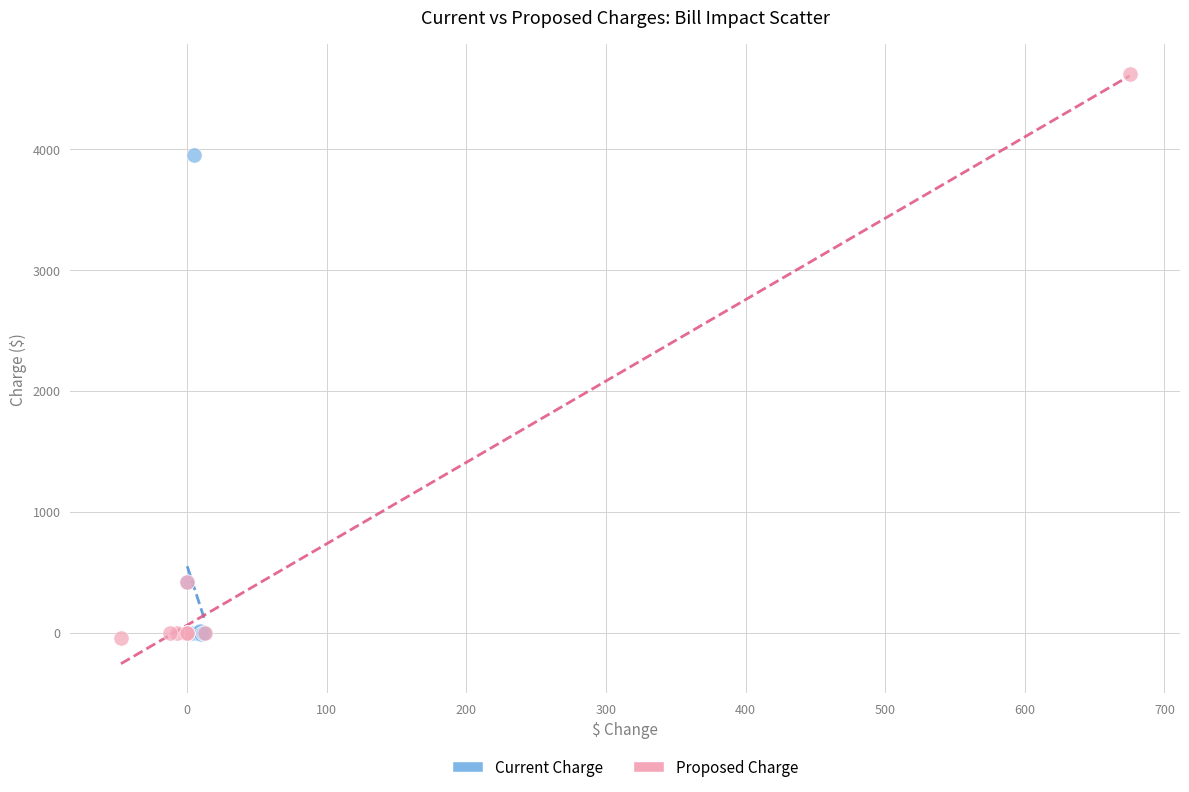

Which series has the widest spread of Y values?

Proposed Charge